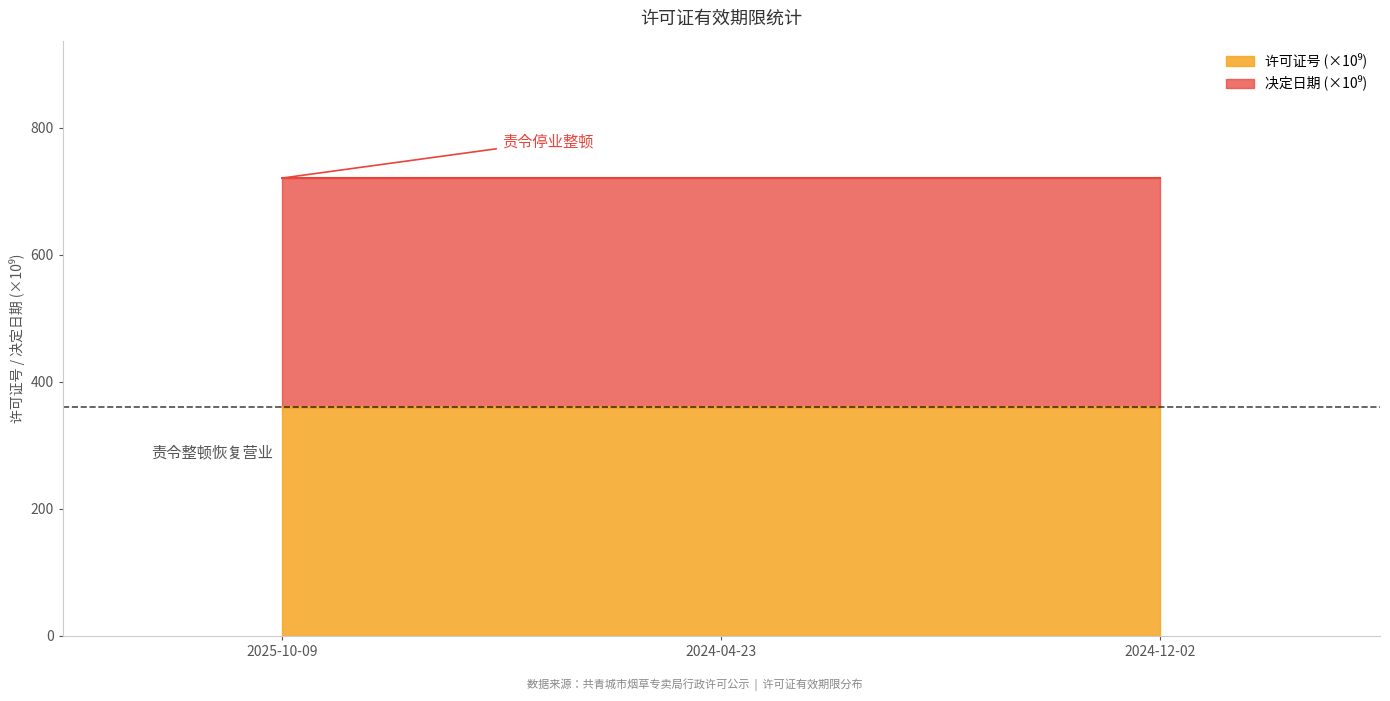

Which series has the largest total across all categories?

许可证号